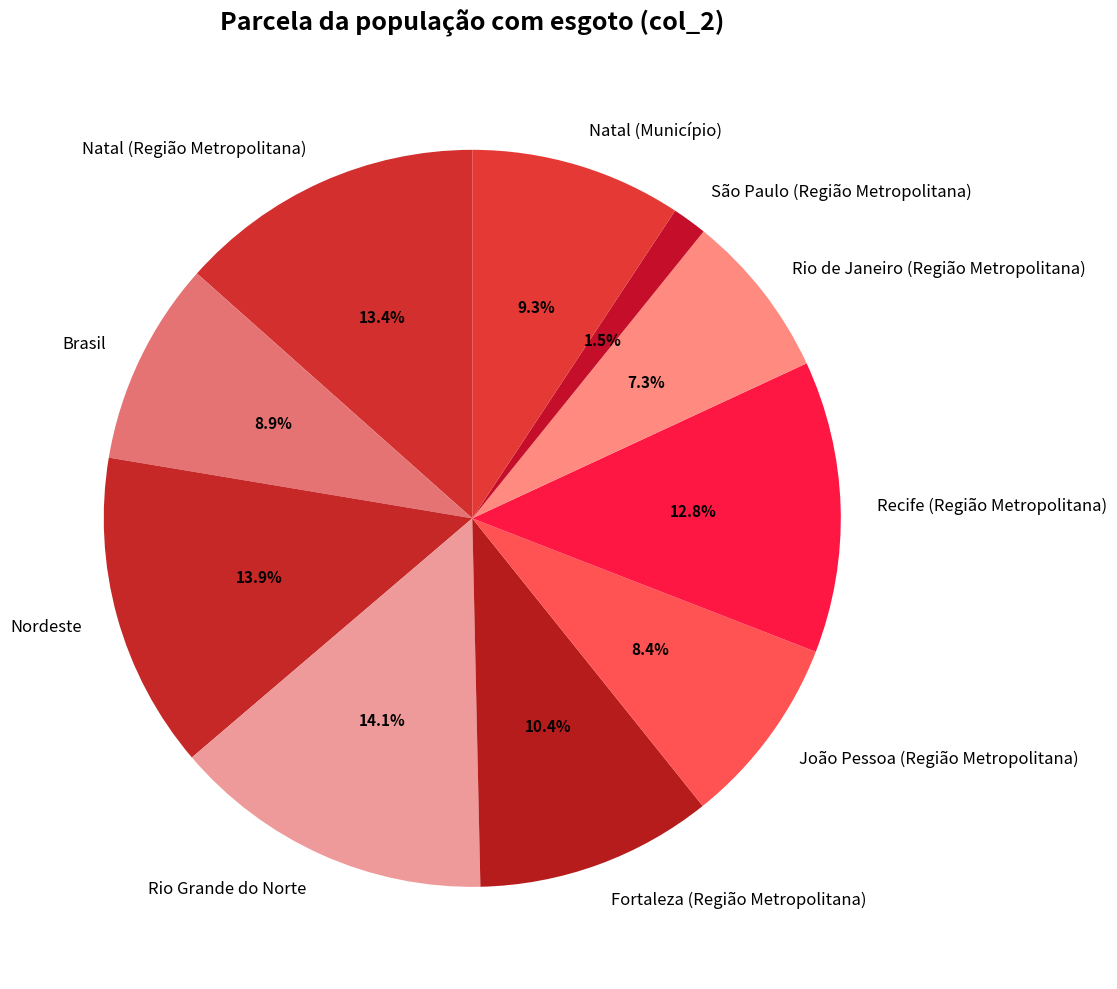

True or false: Natal (Região Metropolitana) accounts for 13% of the total.

True